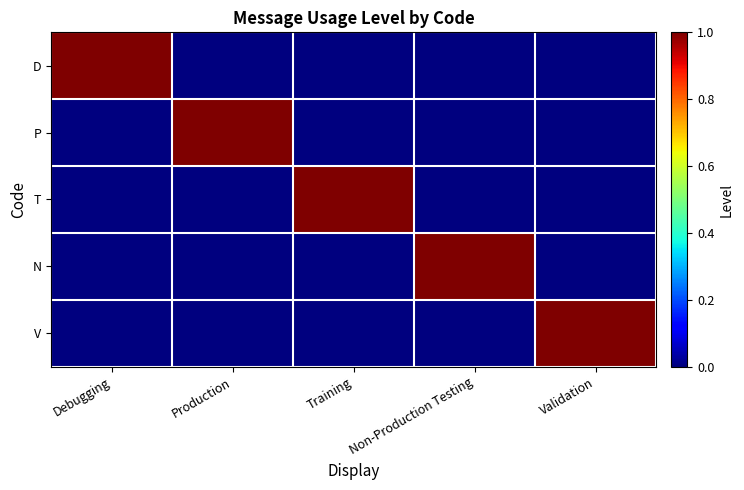

Reading left to right, transcribe all the data shown in this chart.

D: Debugging=1	Production=0	Training=0	Non-Production Testing=0	Validation=0
P: Debugging=0	Production=1	Training=0	Non-Production Testing=0	Validation=0
T: Debugging=0	Production=0	Training=1	Non-Production Testing=0	Validation=0
N: Debugging=0	Production=0	Training=0	Non-Production Testing=1	Validation=0
V: Debugging=0	Production=0	Training=0	Non-Production Testing=0	Validation=1